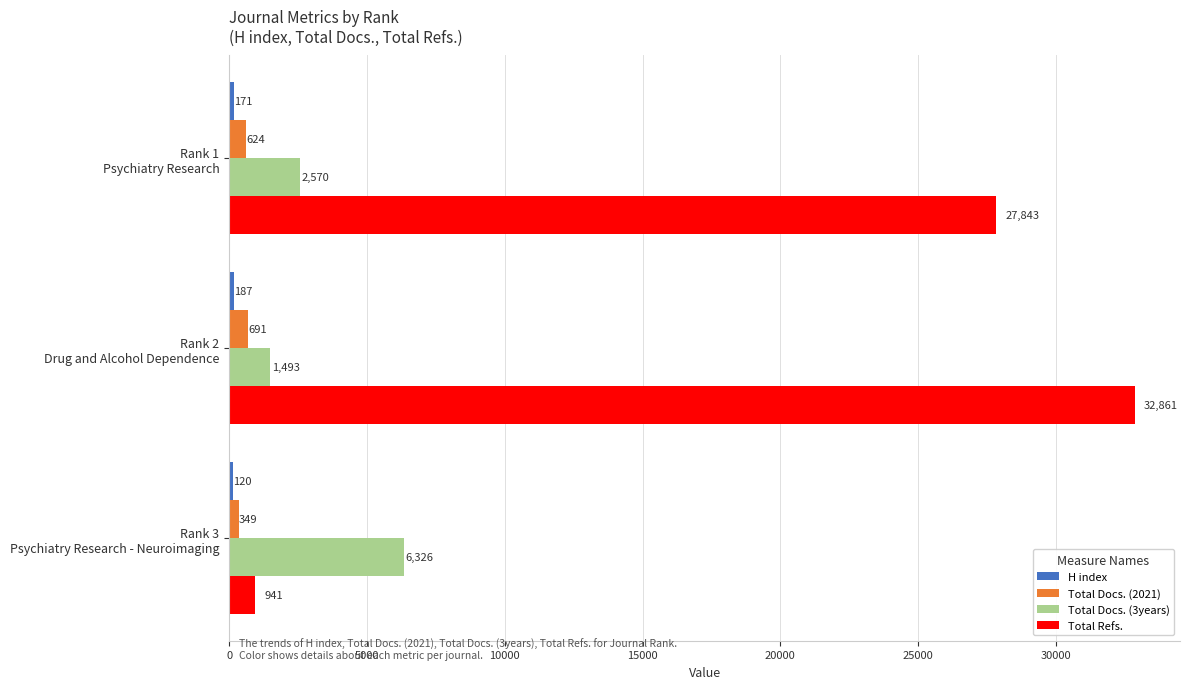

What is the difference between the maximum and minimum values in the Total Docs. (3years) series?

4833